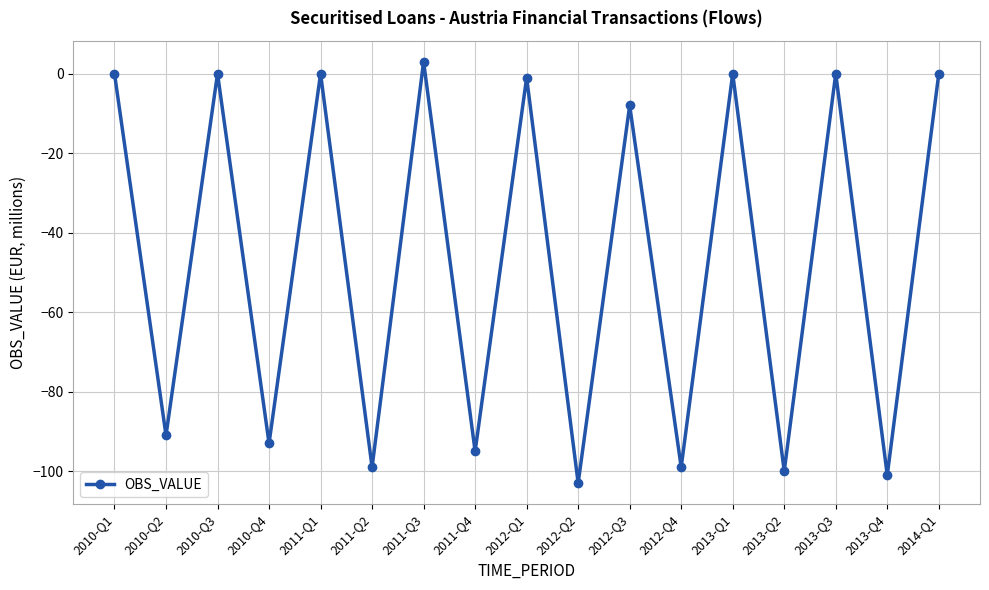

Which label corresponds to the smallest value in the chart?

2012-Q2